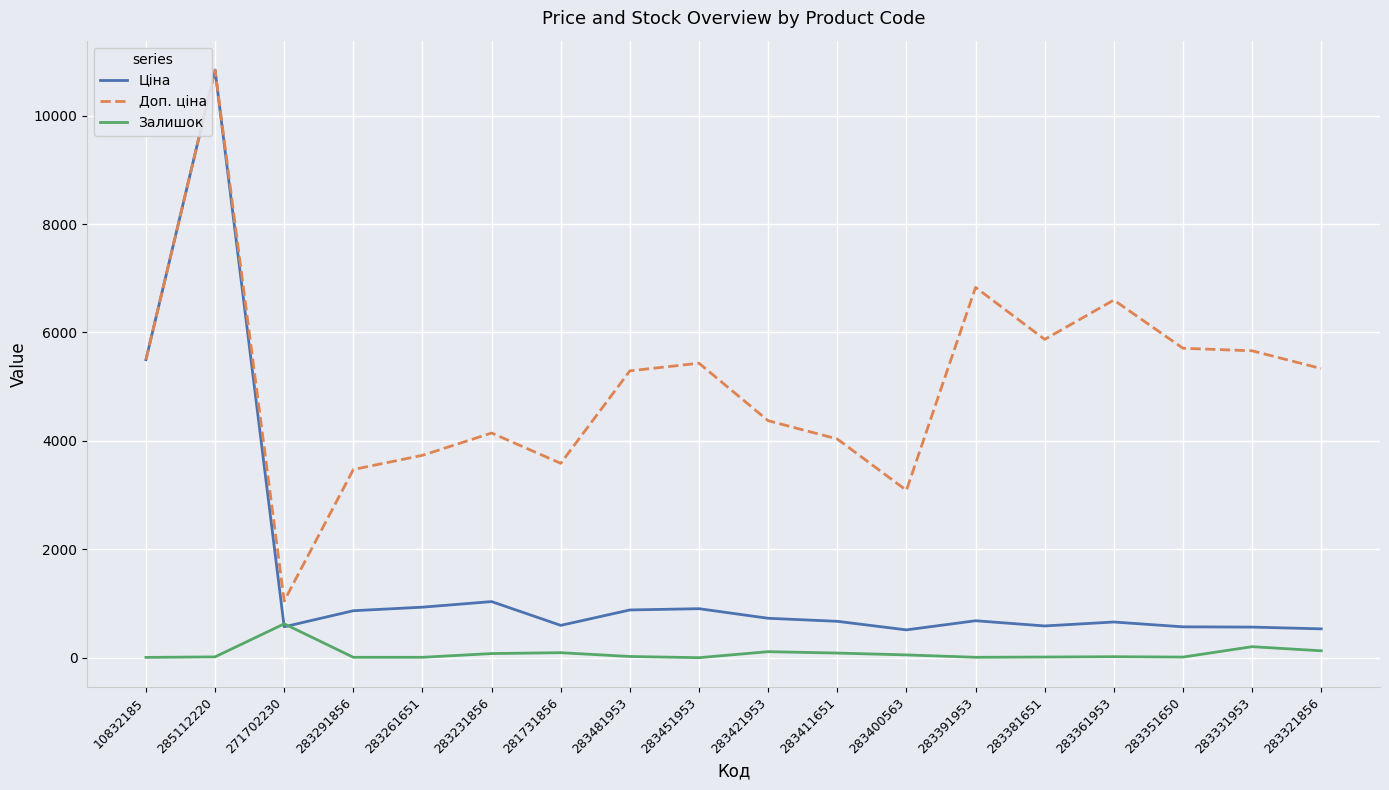

What is the total value across all series at 281731856?

4278.5